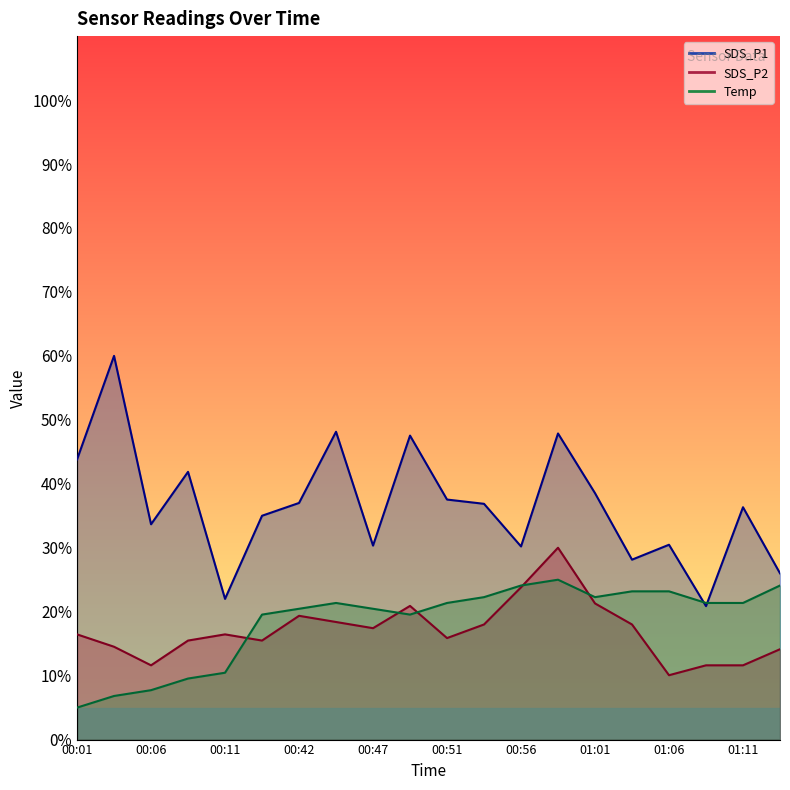

What is the label of the 6th point from the left?

00:39